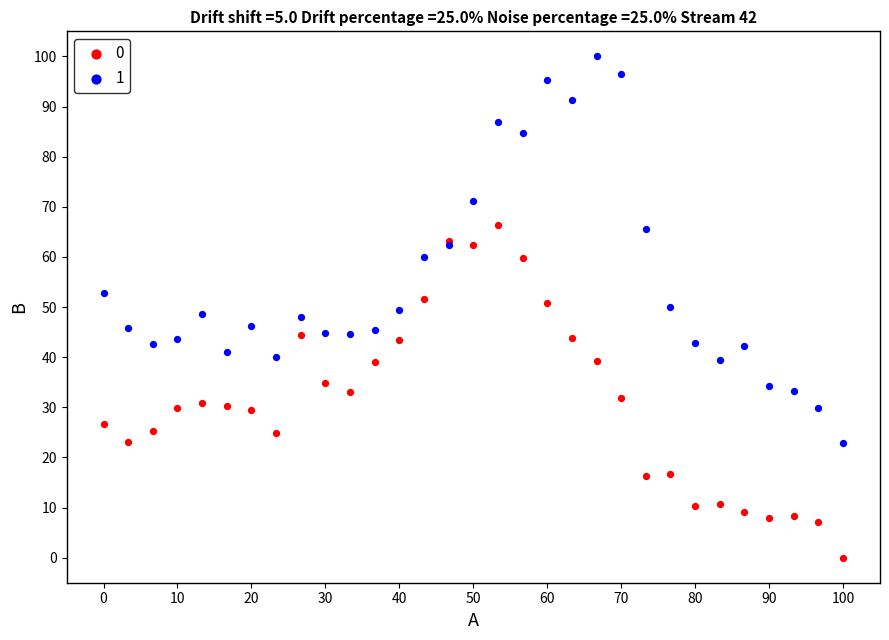

Which series has the widest spread of Y values?

1